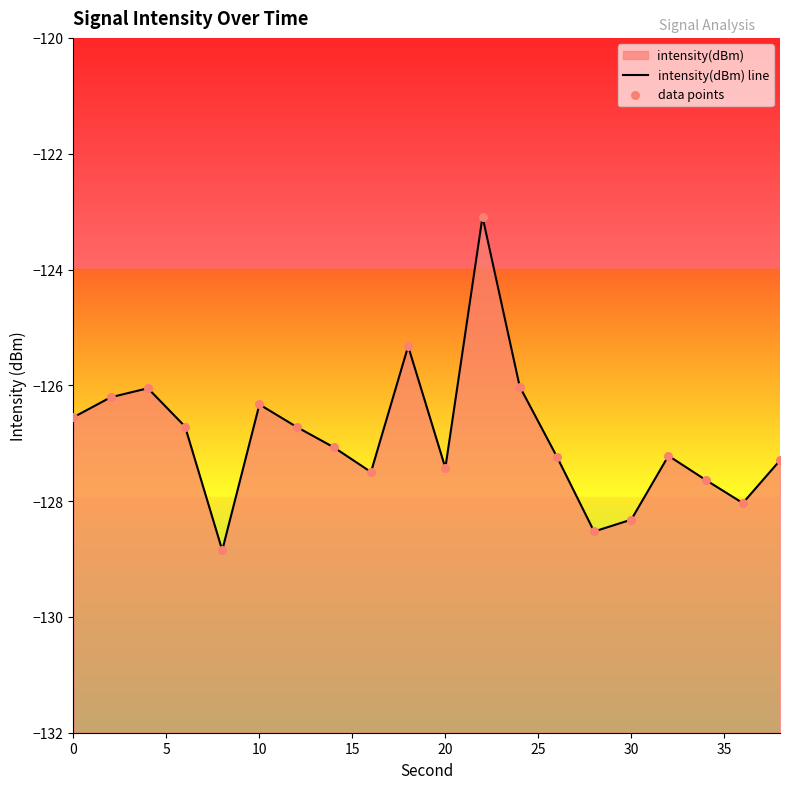

Which series contains the lowest Y value?

intensity(dBm) line